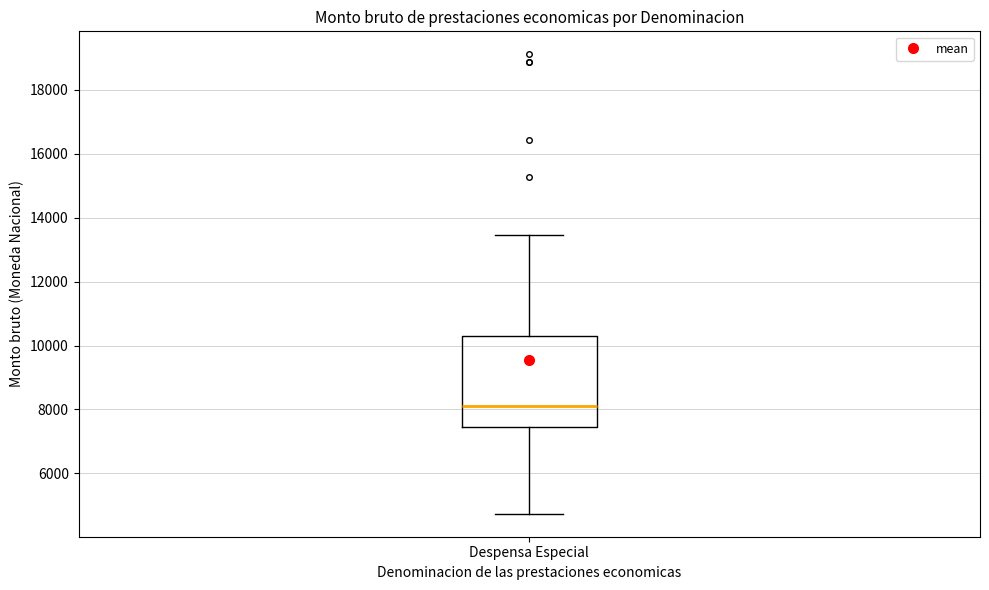

Transcribe this box plot: give where the median line is, the range the box spans, and where the two whiskers end, as read against the y-axis. The values are not printed on the chart, so give them approximately, as read against the axis.

median 8200, box 7400 to 10400, whiskers 4800 to 13400